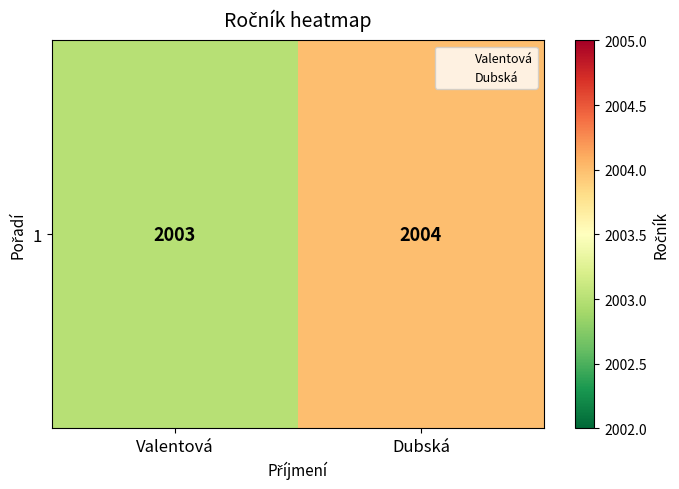

Where is the data nearest to the value 2003?

Valentová